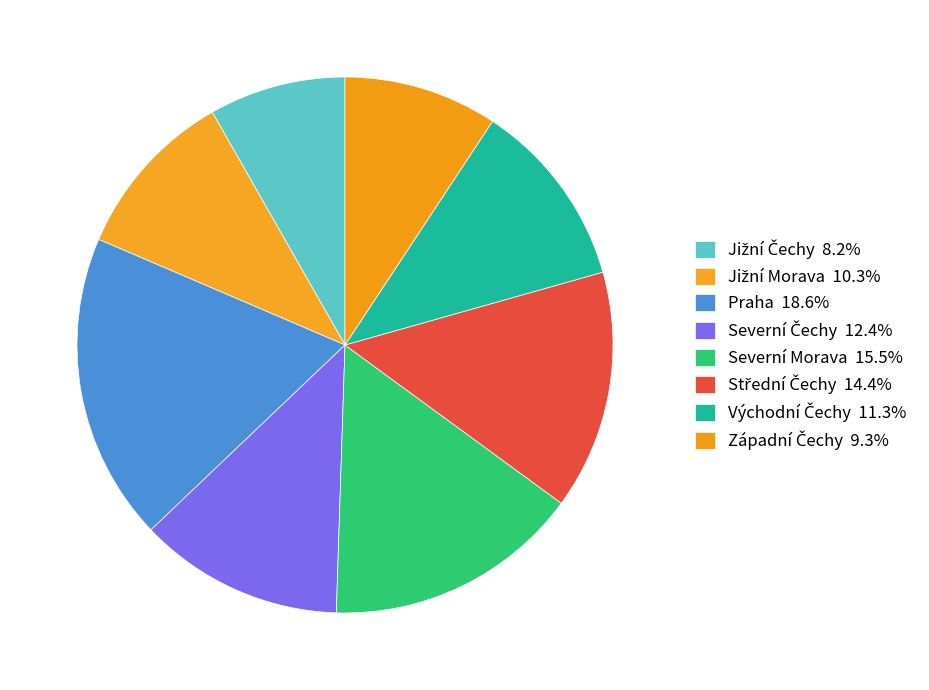

How many segments does this pie chart have?

8